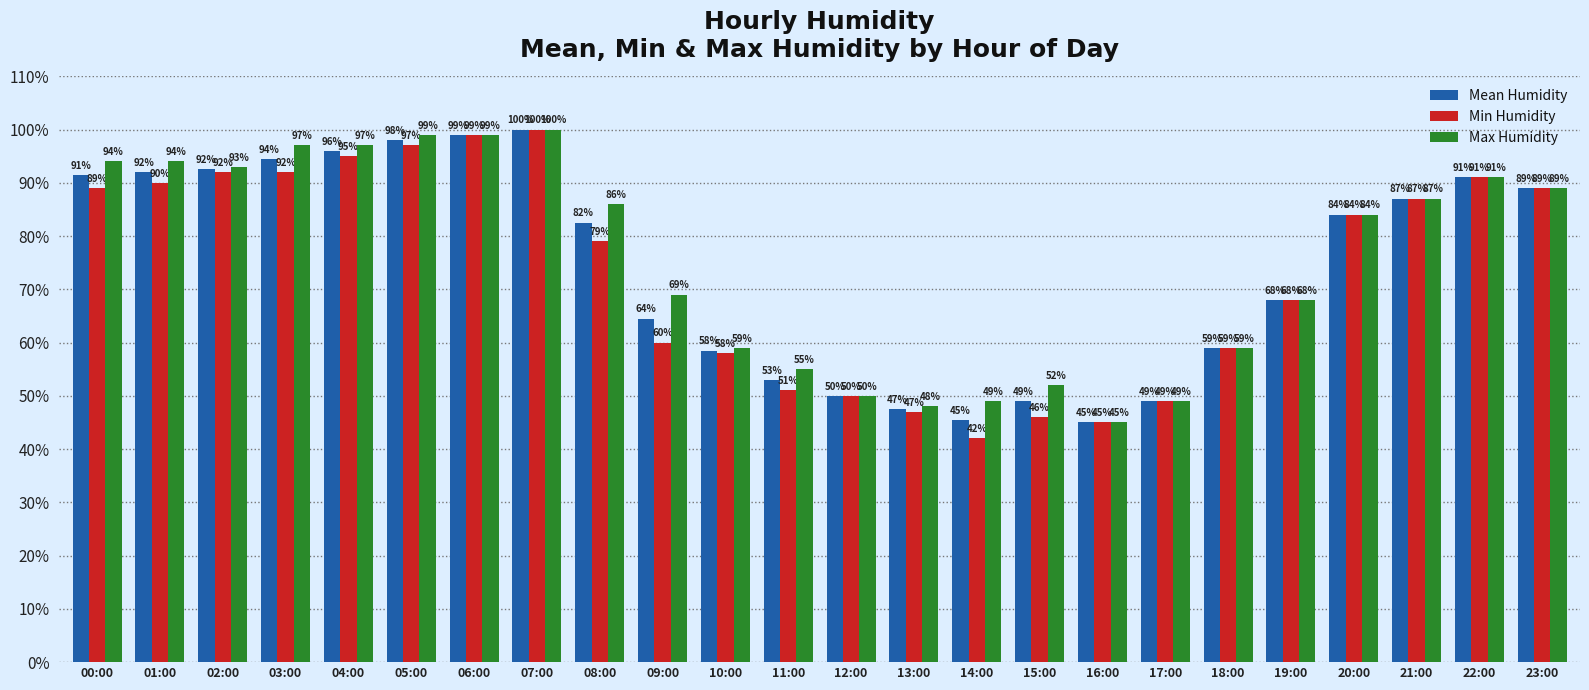

Which series has the widest spread of values?

Min Humidity